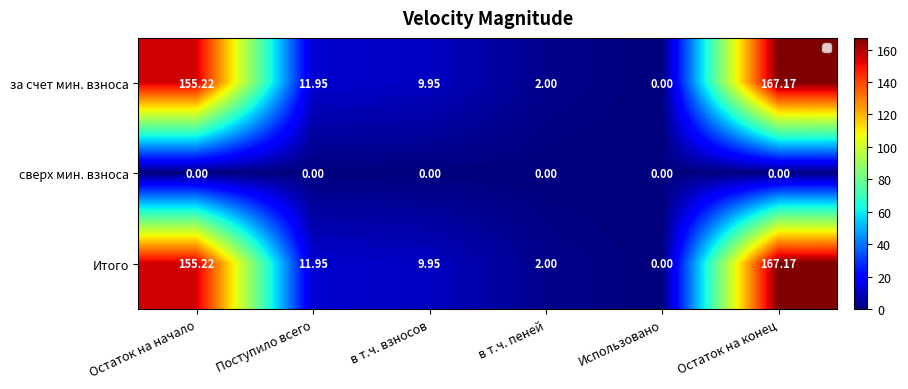

At which label does за счет мин. взноса first exceed 11?

Остаток на начало